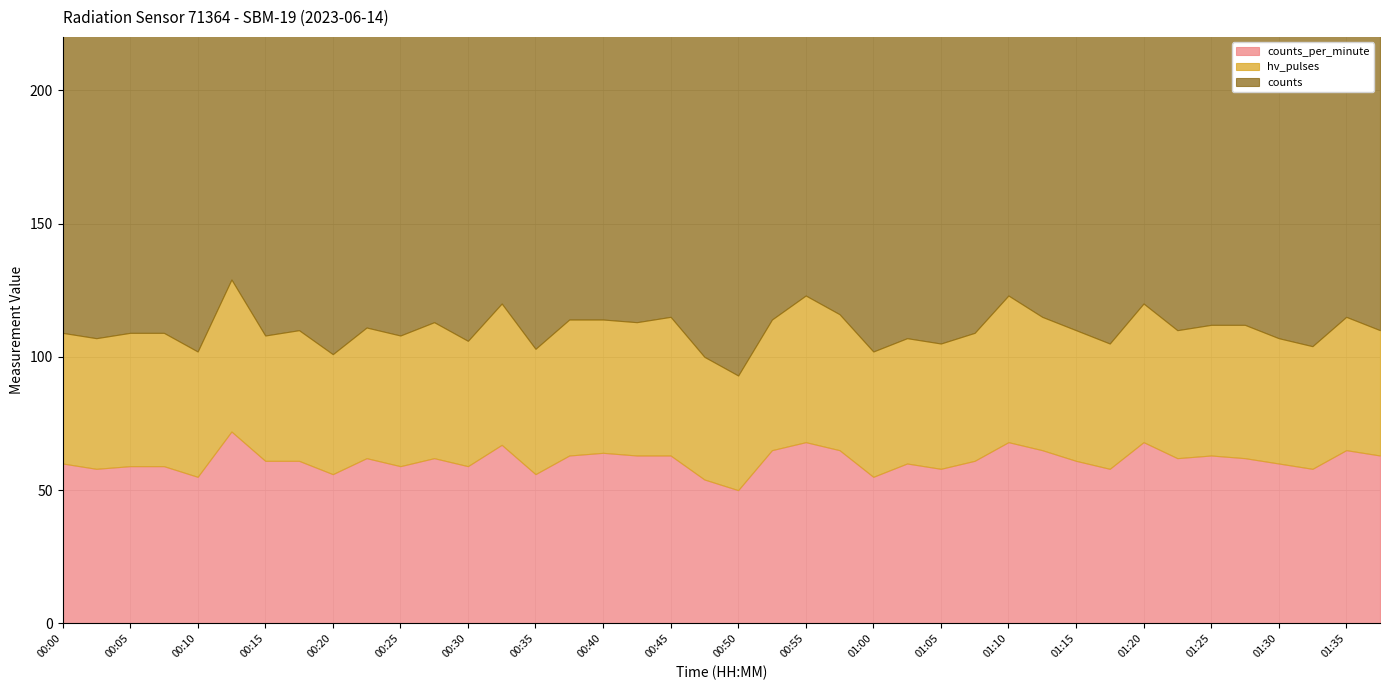

What is the minimum value for hv_pulses?

43